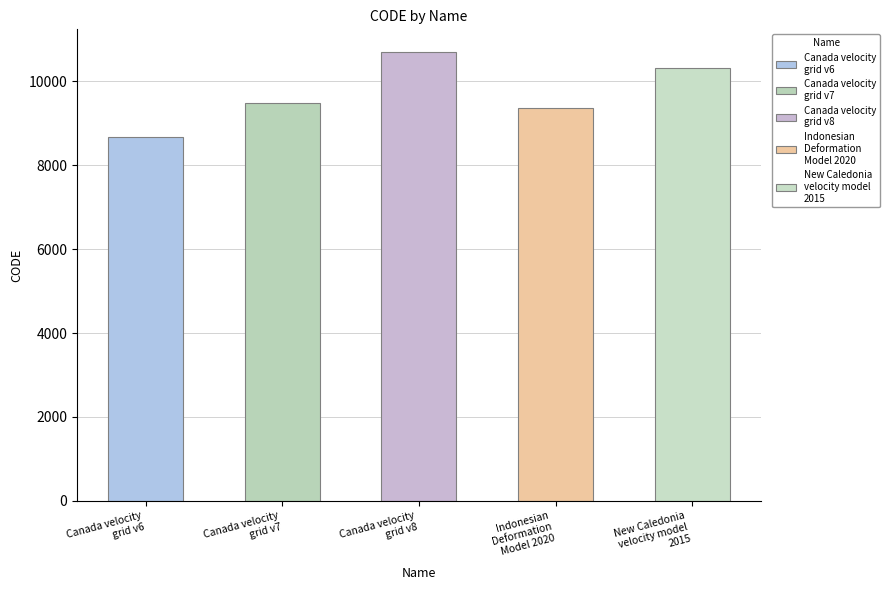

True or false: the data shows 14312 at Canada velocity
grid v6.

False